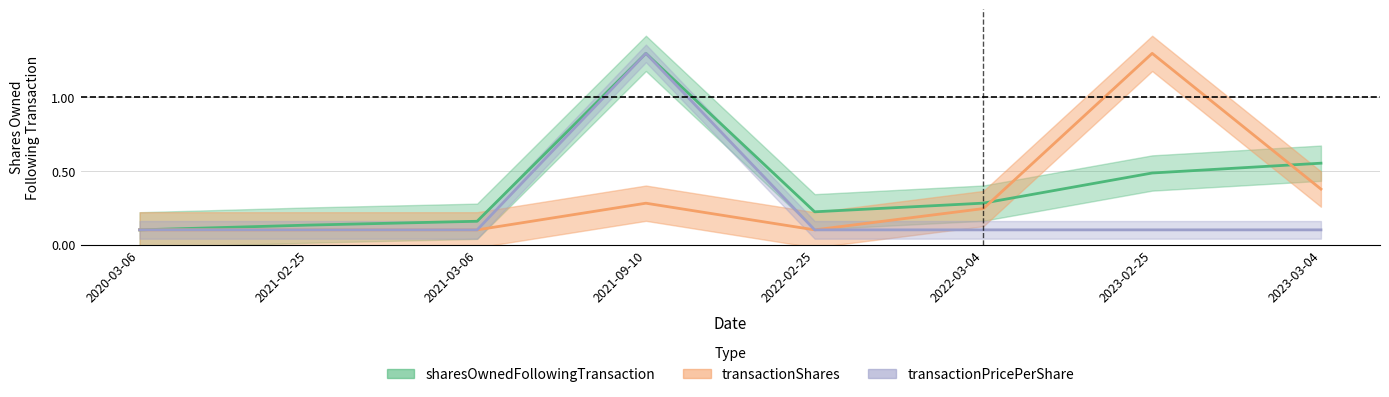

What is the approximate value of sharesOwnedFollowingTransaction at 2023-02-25?

0.5